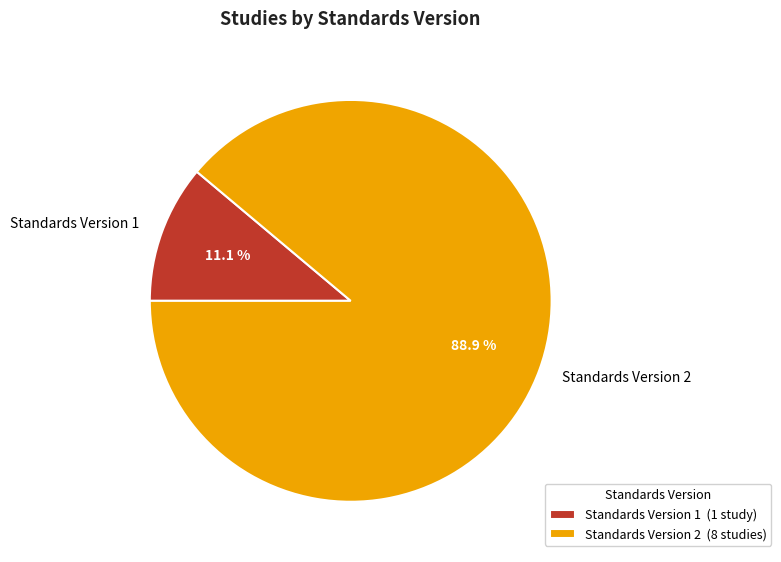

Does Standards Version 1 account for over 50% of the chart?

No